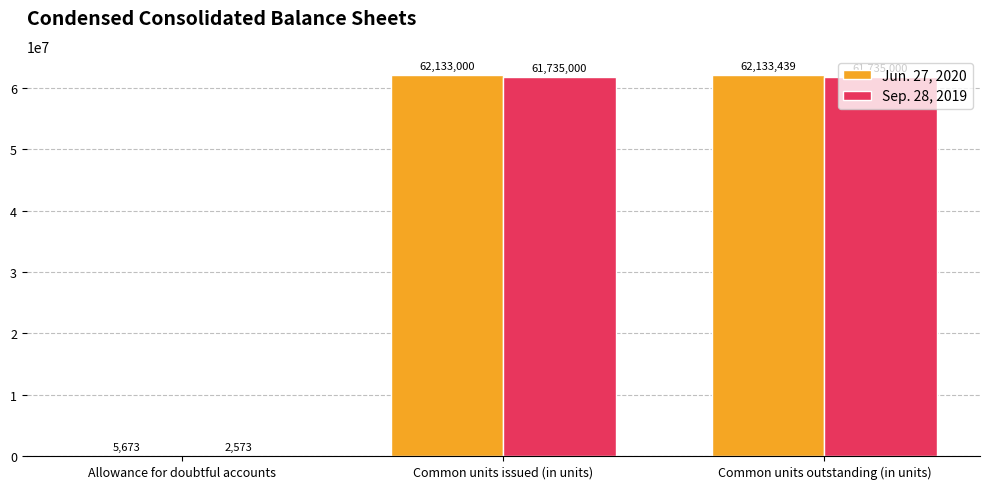

What is the maximum value shown in the chart?

62133439